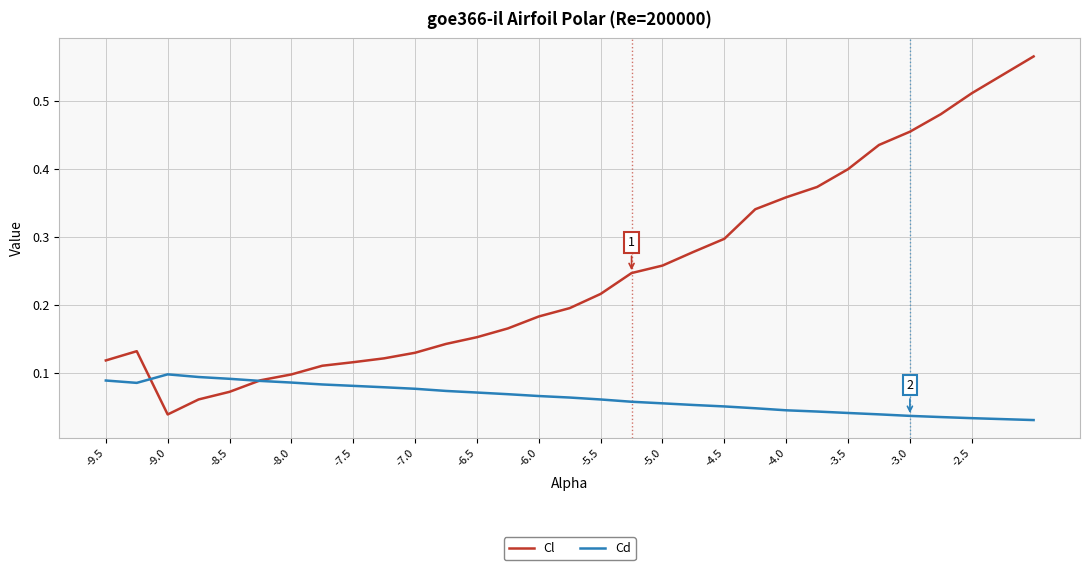

Which series has the largest range (max minus min)?

Cl